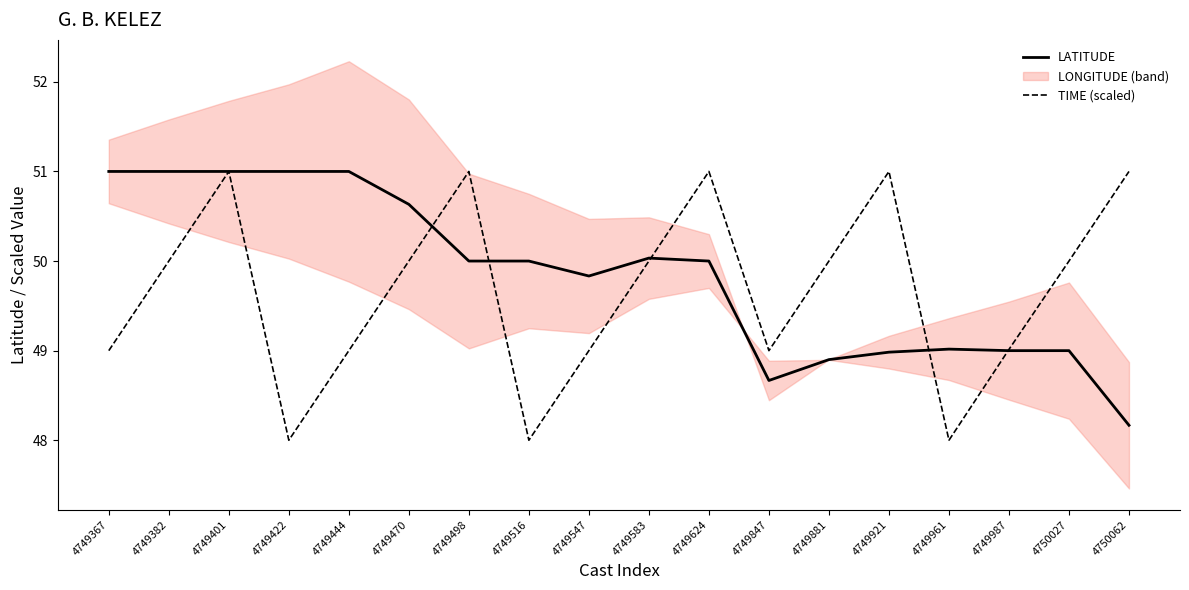

Is this an area chart (filled region under the line)?

No